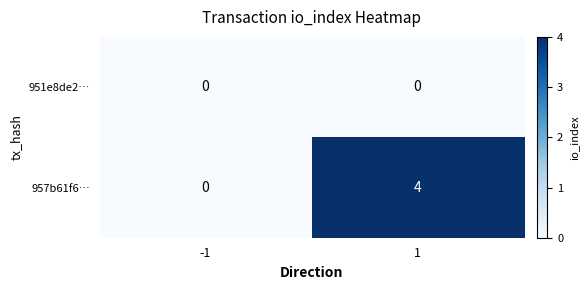

List the series in order of their peak value, highest first.

957b61f6…, 951e8de2…